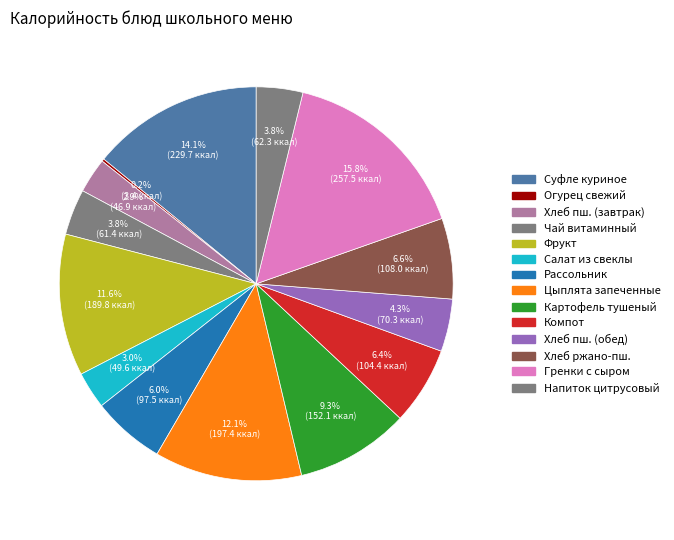

Rank the categories by value from lowest to highest.

Огурец свежий (Завтрак/овощи), Хлеб пшеничный (Завтрак/хлеб бел.), Салат из свеклы (Обед/закуска), Чай витаминный (Завтрак/гор.напиток), Напиток из цитрусовых (Полдник/напиток), Хлеб пшеничный (Обед/хлеб бел.), Рассольник петербургский (Обед/1 блюдо), Компот из сухофруктов (Обед/напиток), Хлеб ржано-пшеничный (Обед/хлеб черн.), Картофель тушеный (Обед/гарнир), Фрукт (Завтрак/фрукт), Цыплята запеченные (Обед/2 блюдо), Суфле куриное (Завтрак/гор.блюдо), Гренки детские с сыром (Полдник/гор.блюдо)